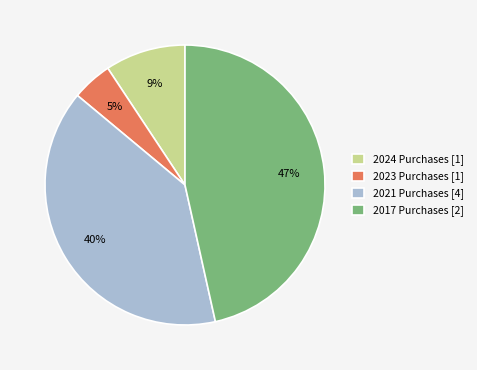

Rank the categories by value from highest to lowest.

2017 Purchases [2], 2021 Purchases [4], 2024 Purchases [1], 2023 Purchases [1]